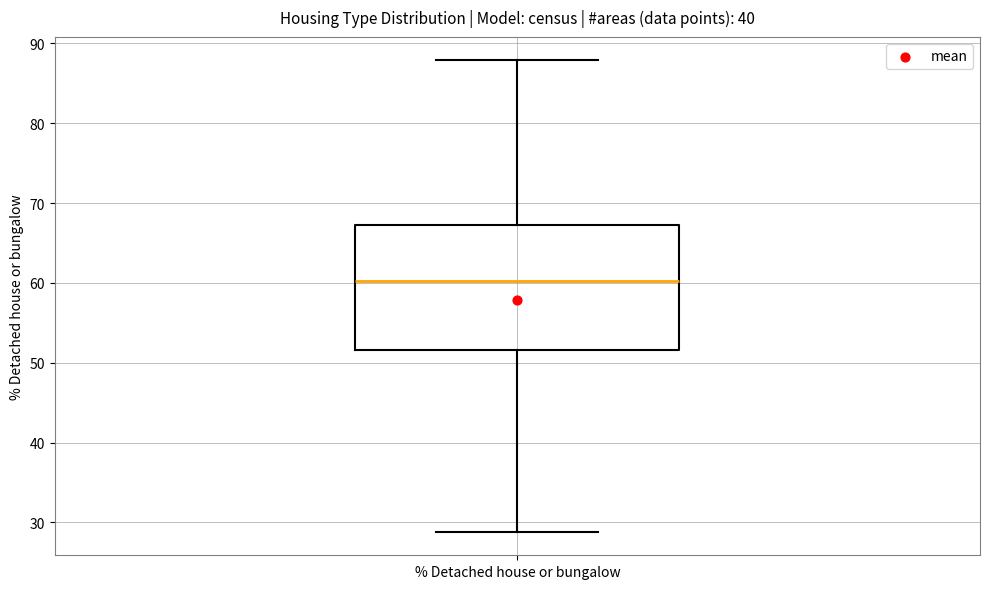

Read this box plot against the y-axis: the position of the median line, the range covered by the box, and the ends of both whiskers. The values are not printed on the chart, so give them approximately, as read against the axis.

median 60, box 52 to 67, whiskers 29 to 88